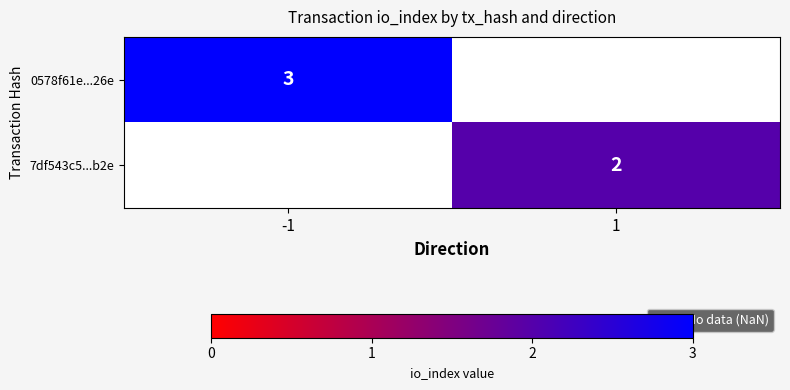

What is the minimum value shown in the chart?

2.0